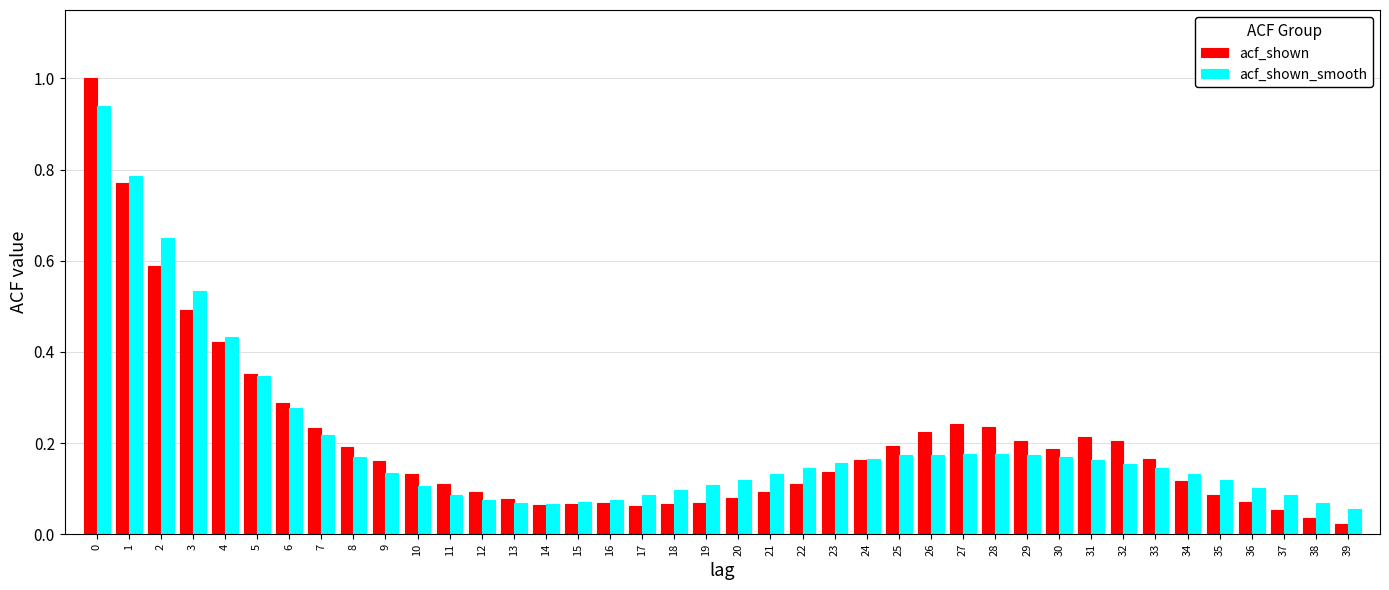

Rank the series by their maximum value, from highest to lowest.

acf_shown, acf_shown_smooth